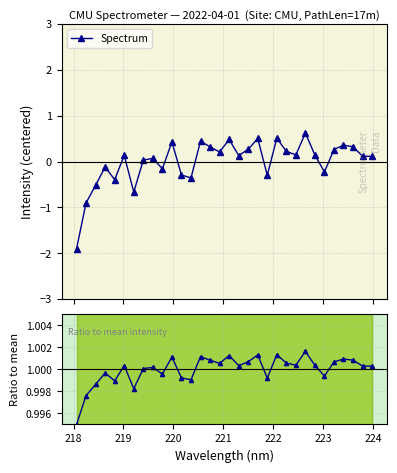

True or false: Spectrum has more than 2 points higher than both neighbors.

True